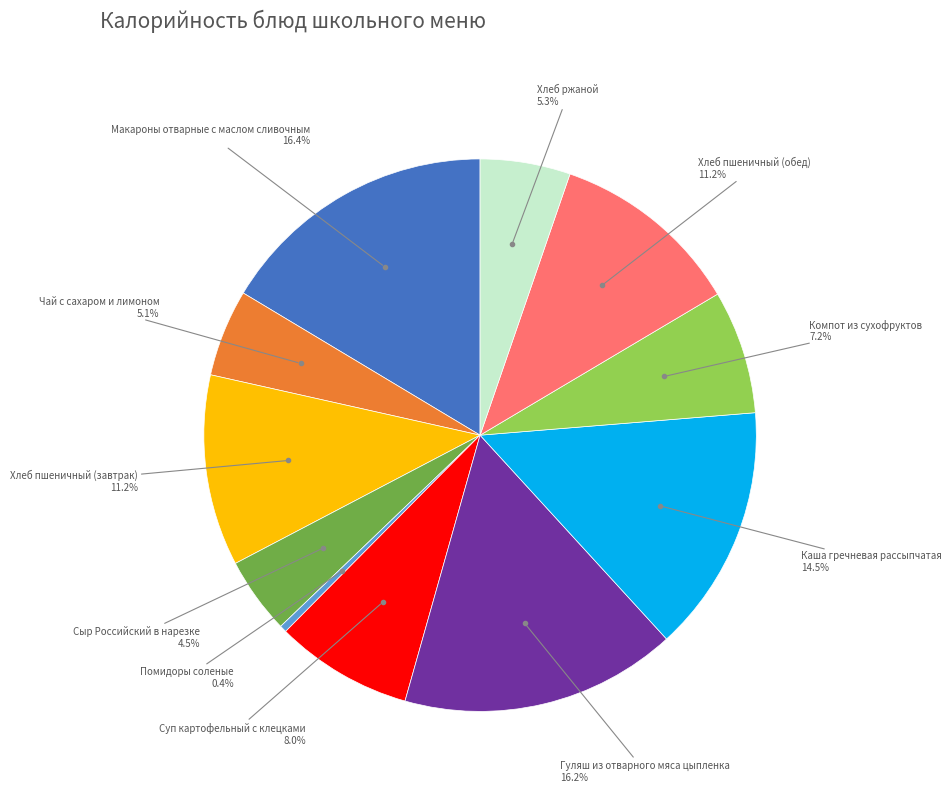

Is there any slice that represents more than half of the pie?

No